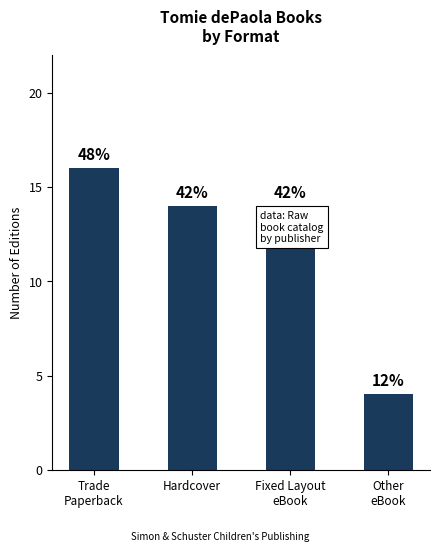

How many bars are there in total?

4